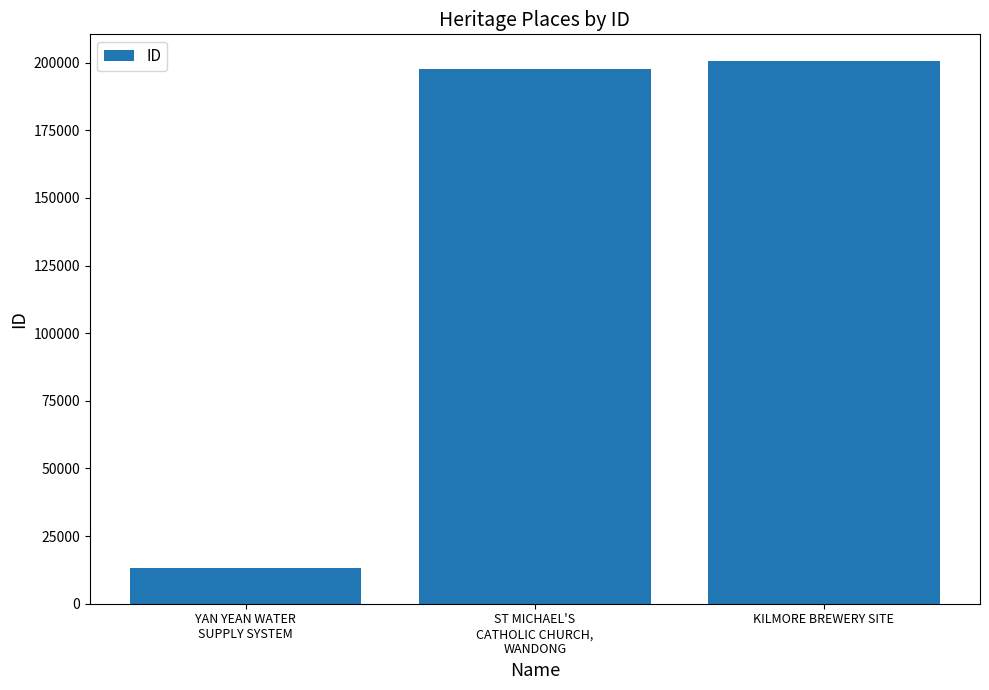

Rank the categories by value from lowest to highest.

YAN YEAN WATER
SUPPLY SYSTEM, ST MICHAEL'S
CATHOLIC CHURCH,
WANDONG, KILMORE BREWERY SITE